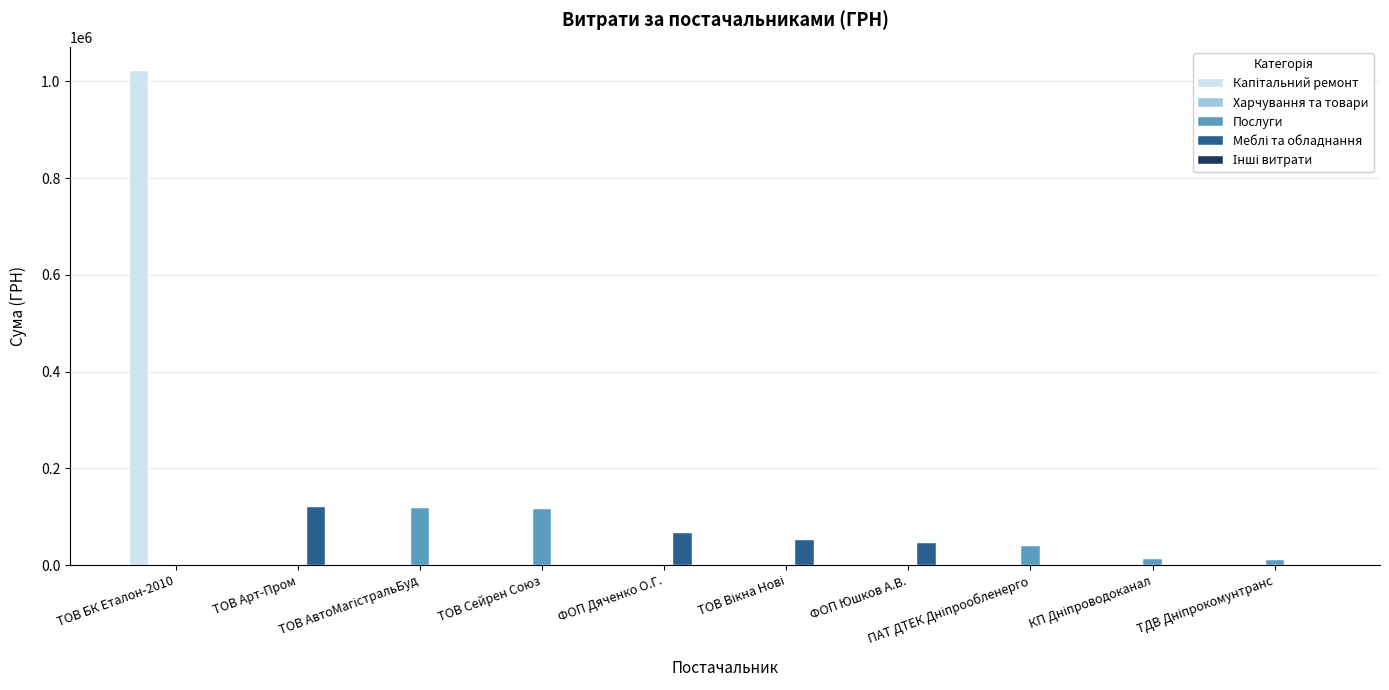

What is the maximum value shown in the chart?

1020301.6